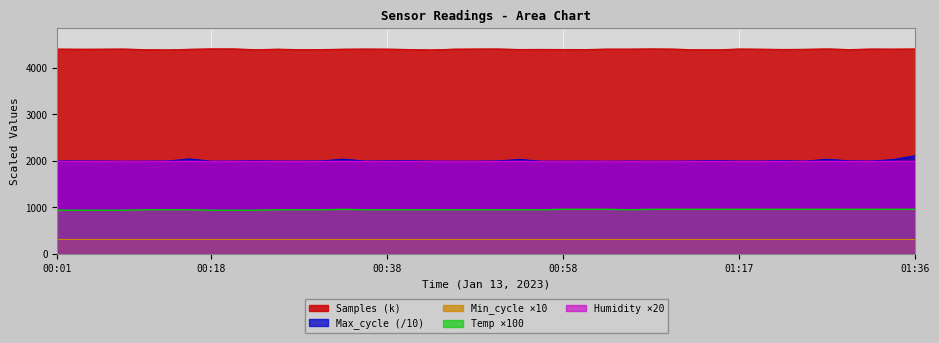

What is the label of the 31st point from the left?

01:15